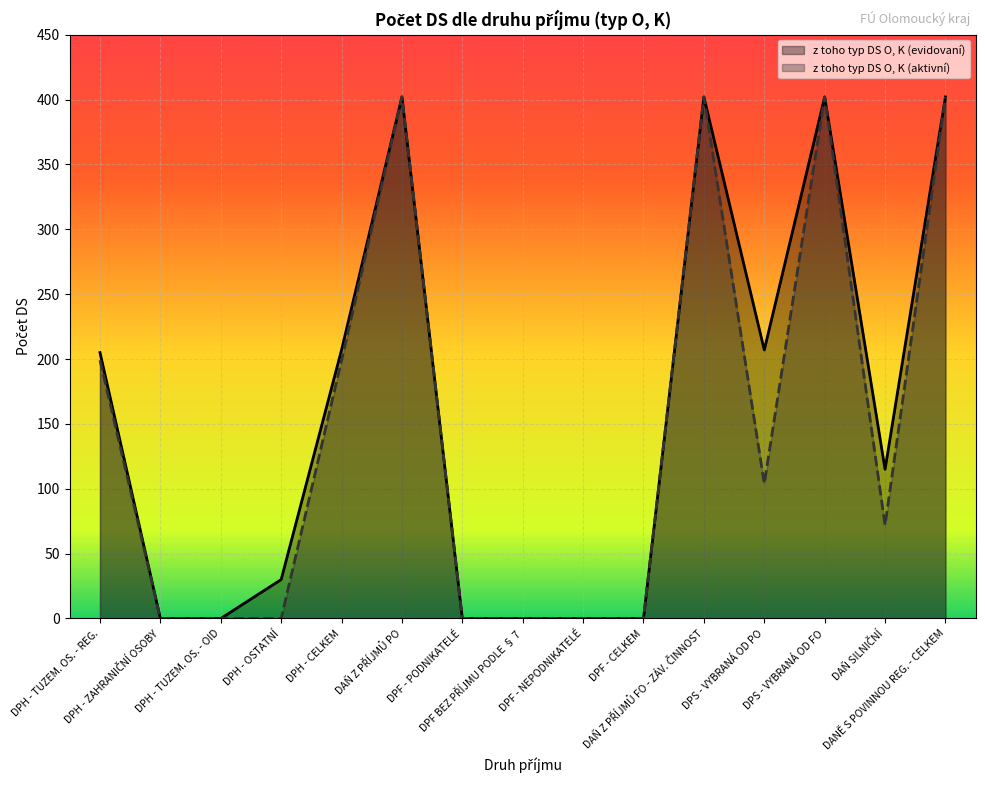

How many interior local peaks does the z toho typ DS O, K (aktivní) series have?

3